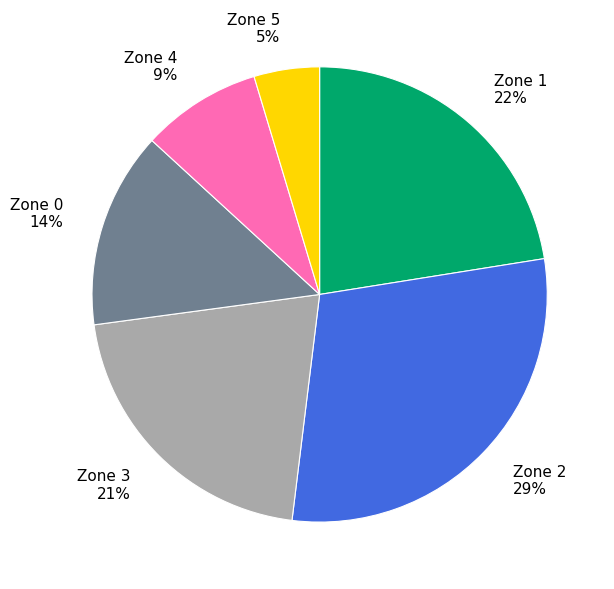

To the nearest percent, what is the average slice percentage?

17%